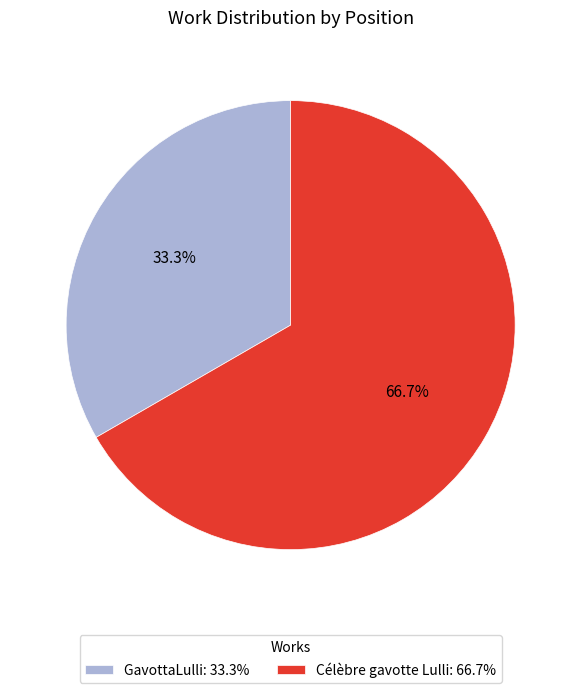

Is it true that Célèbre gavotte Lulli is 67% of the pie?

True